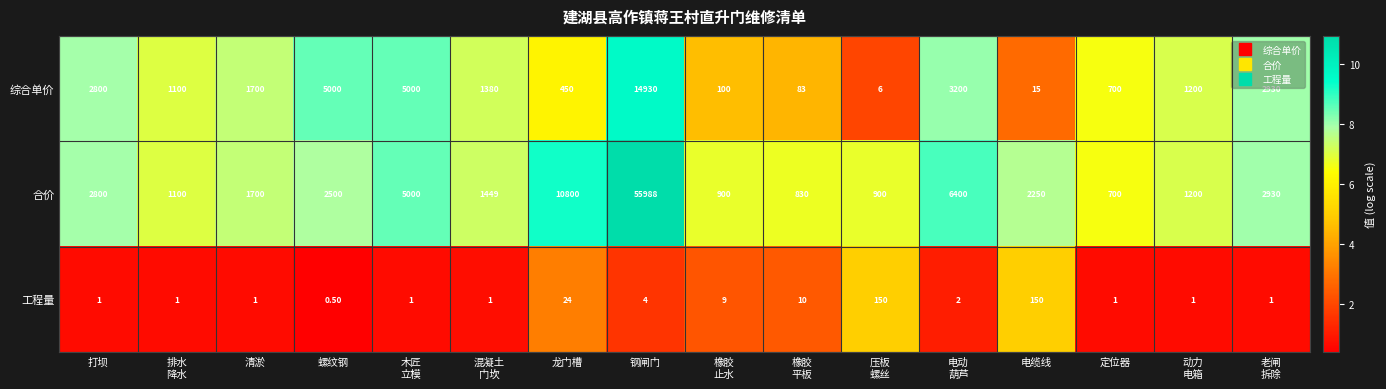

At how many categories does at least one series exceed 2?

16